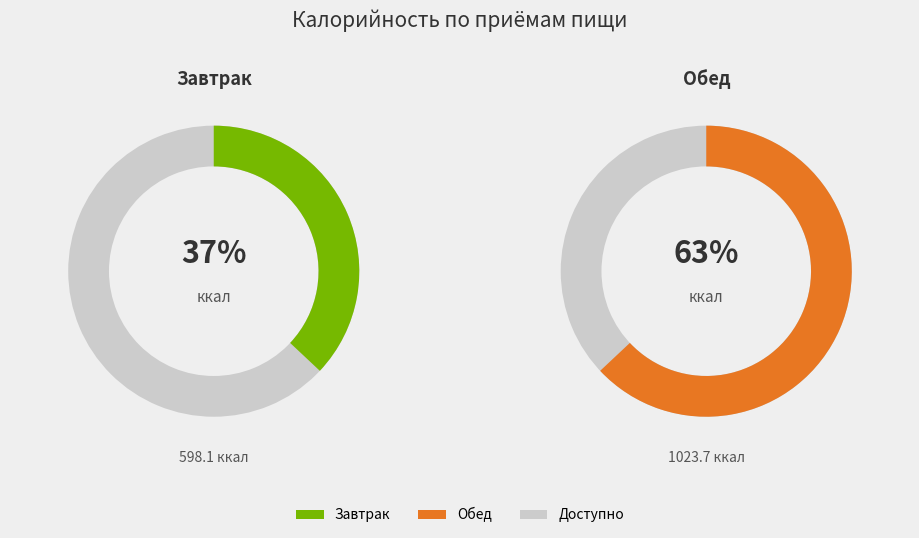

Which series has the widest spread of values?

Обед